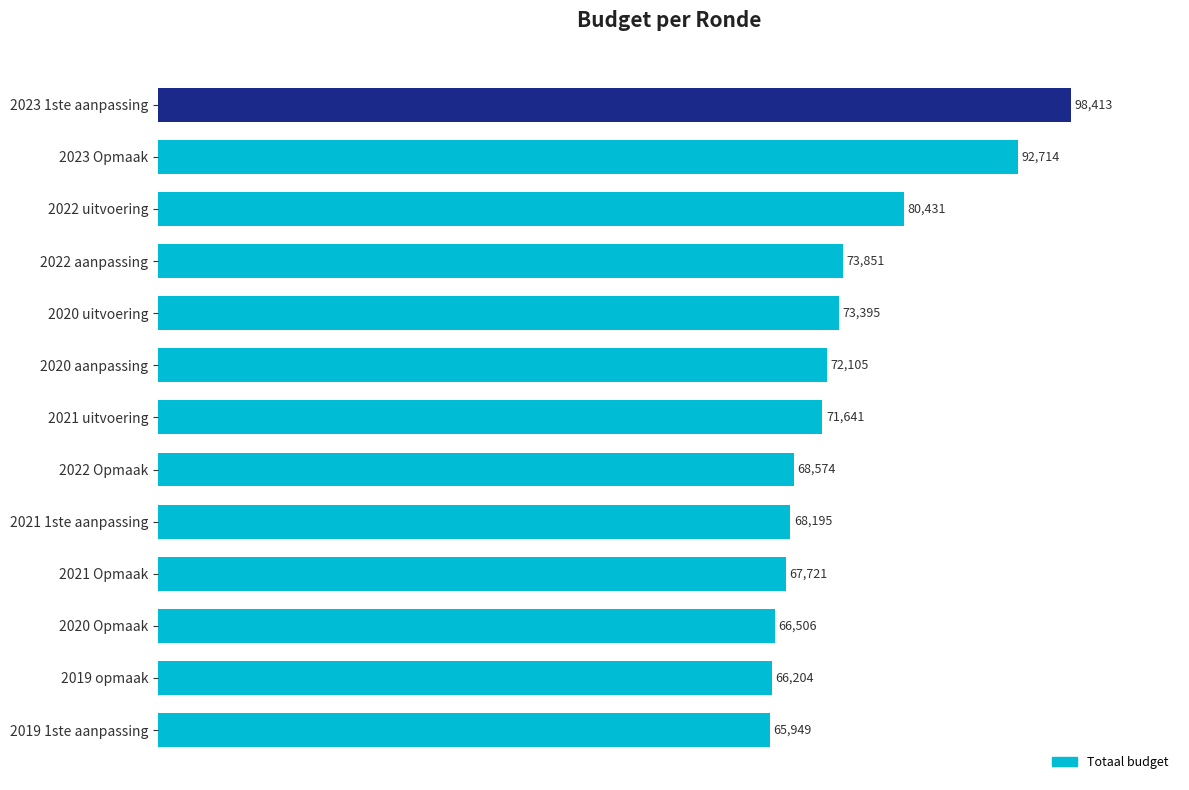

Rank the categories by value from highest to lowest.

2023 1ste aanpassing, 2023 Opmaak, 2022 uitvoering, 2022 aanpassing, 2020 uitvoering, 2020 aanpassing, 2021 uitvoering, 2022 Opmaak, 2021 1ste aanpassing, 2021 Opmaak, 2020 Opmaak, 2019 opmaak, 2019 1ste aanpassing